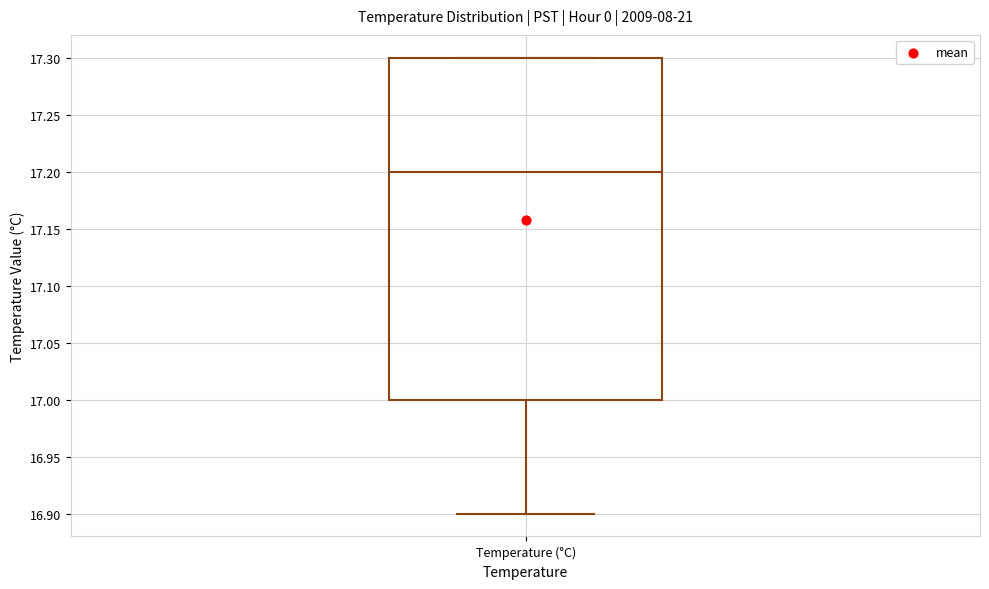

Read this box plot against the y-axis: the position of the median line, the range covered by the box, and the ends of both whiskers. The values are not printed on the chart, so give them approximately, as read against the axis.

median 17.2, box 17.0 to 17.3, whiskers 16.9 to 17.3